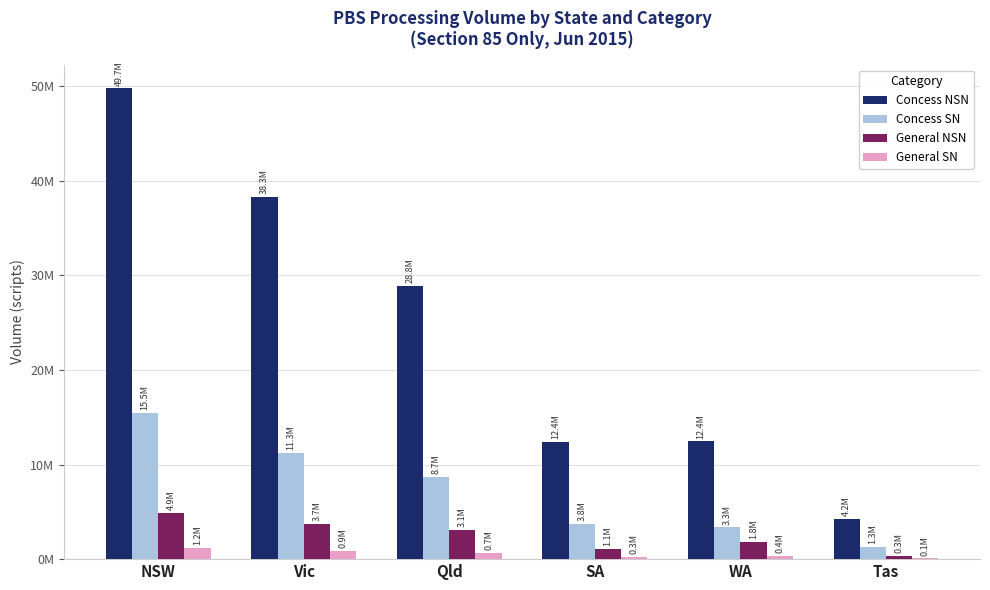

Does the chart contain stacked bars?

No